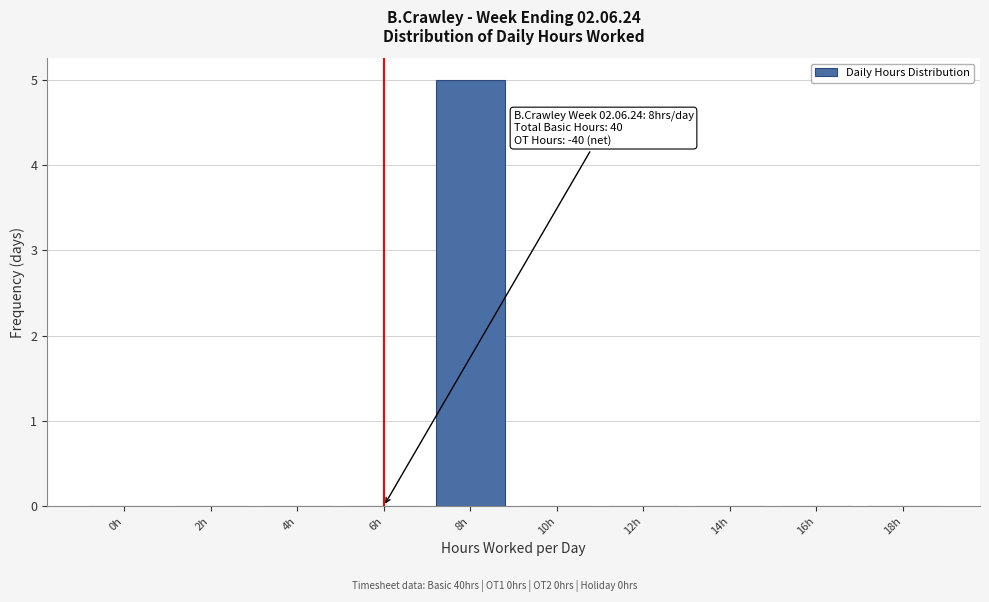

Reading left to right, transcribe all the data shown in this chart.

0h=0	2h=0	4h=0	6h=0	8h=5	10h=0	12h=0	14h=0	16h=0	18h=0